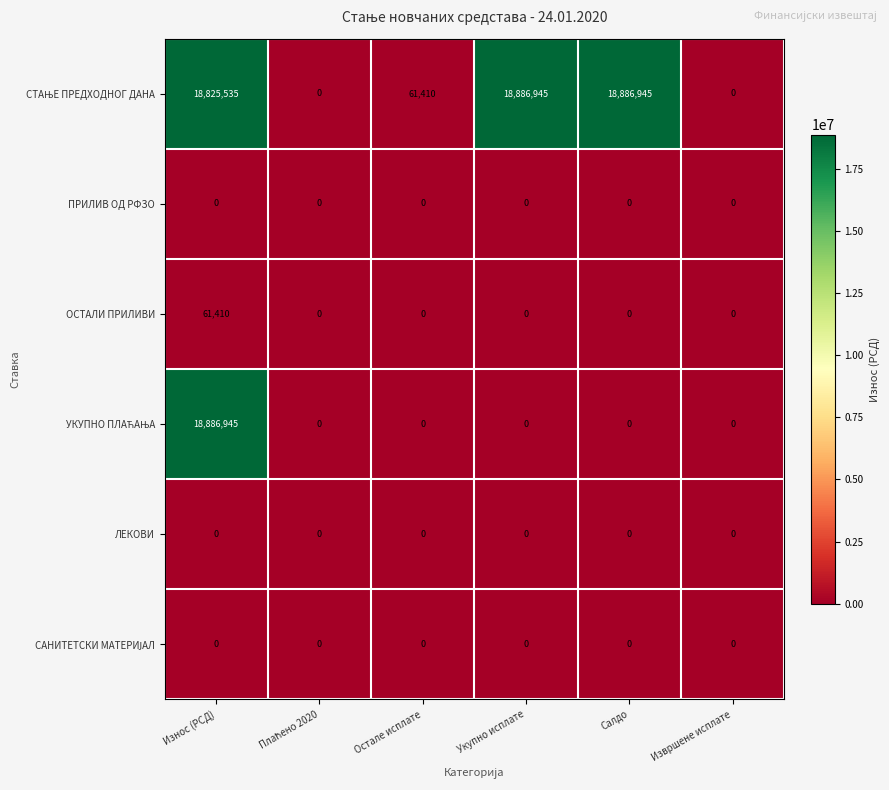

What is the difference between the maximum and minimum values in the ОСТАЛИ ПРИЛИВИ series?

61410